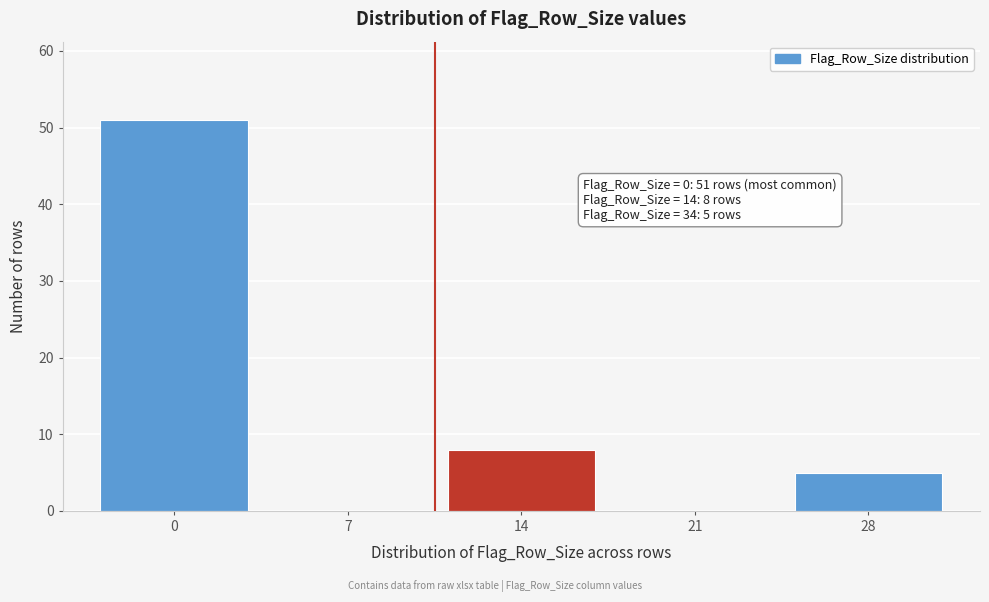

Reading left to right, transcribe all the data shown in this chart.

0=51	7=0	14=8	21=0	28=5